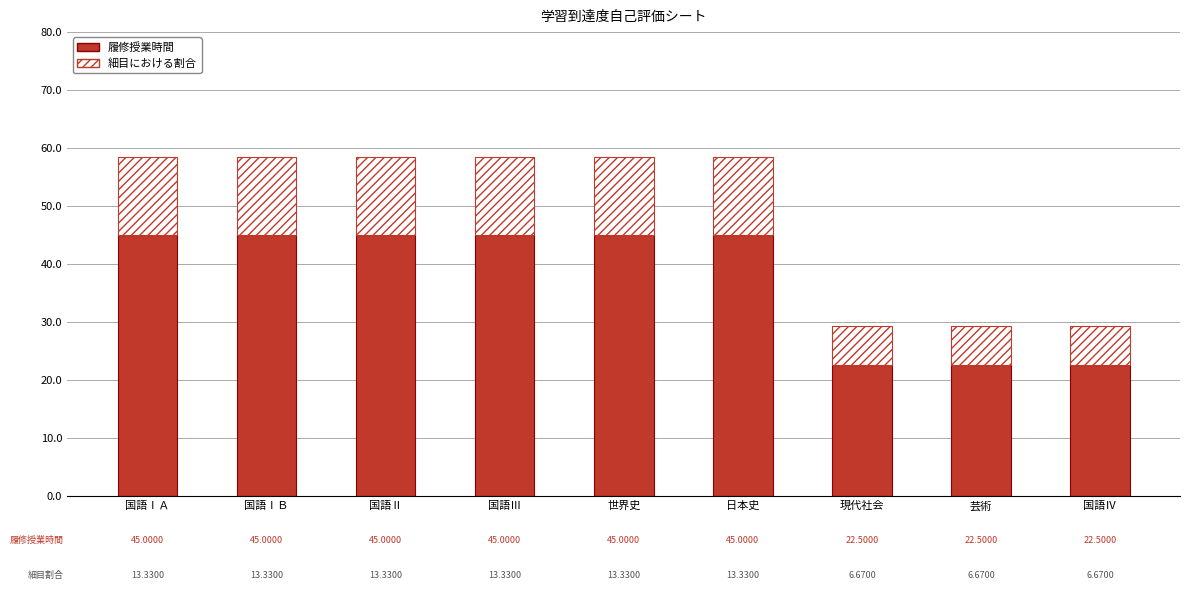

What is the value of the 履修授業時間 bar at the 3rd from the left?

45.0